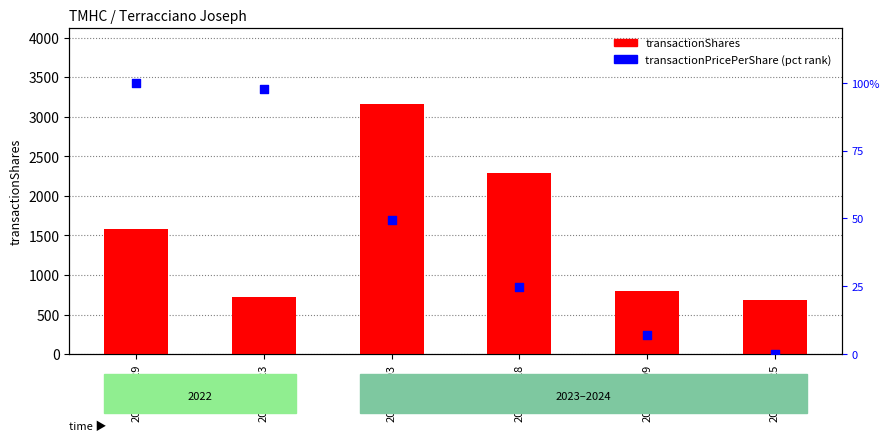

What is the total value across all series at 2024-02-29?

1682.0